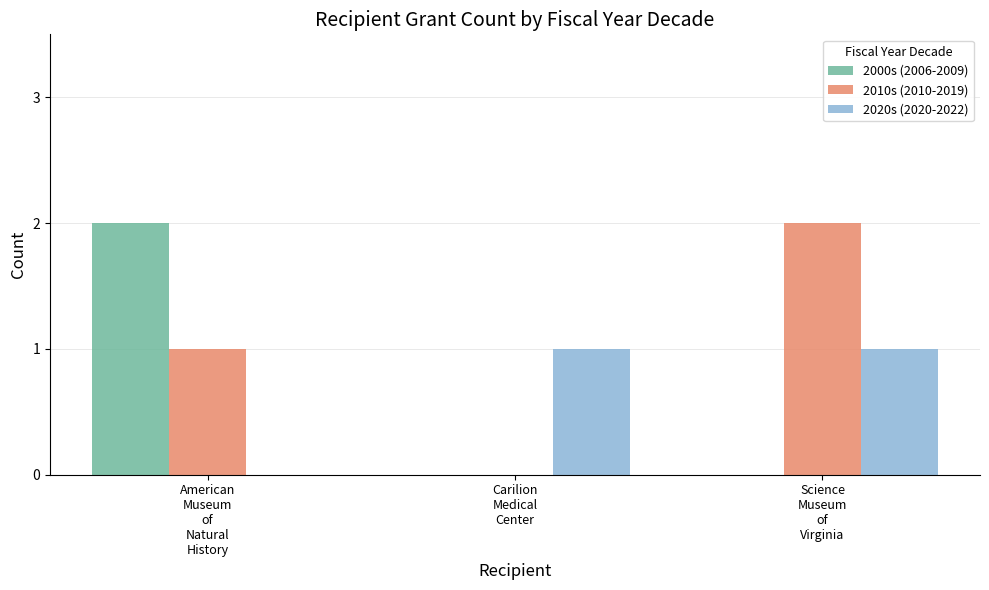

What is the sum of all 2010s (2010-2019) values?

3